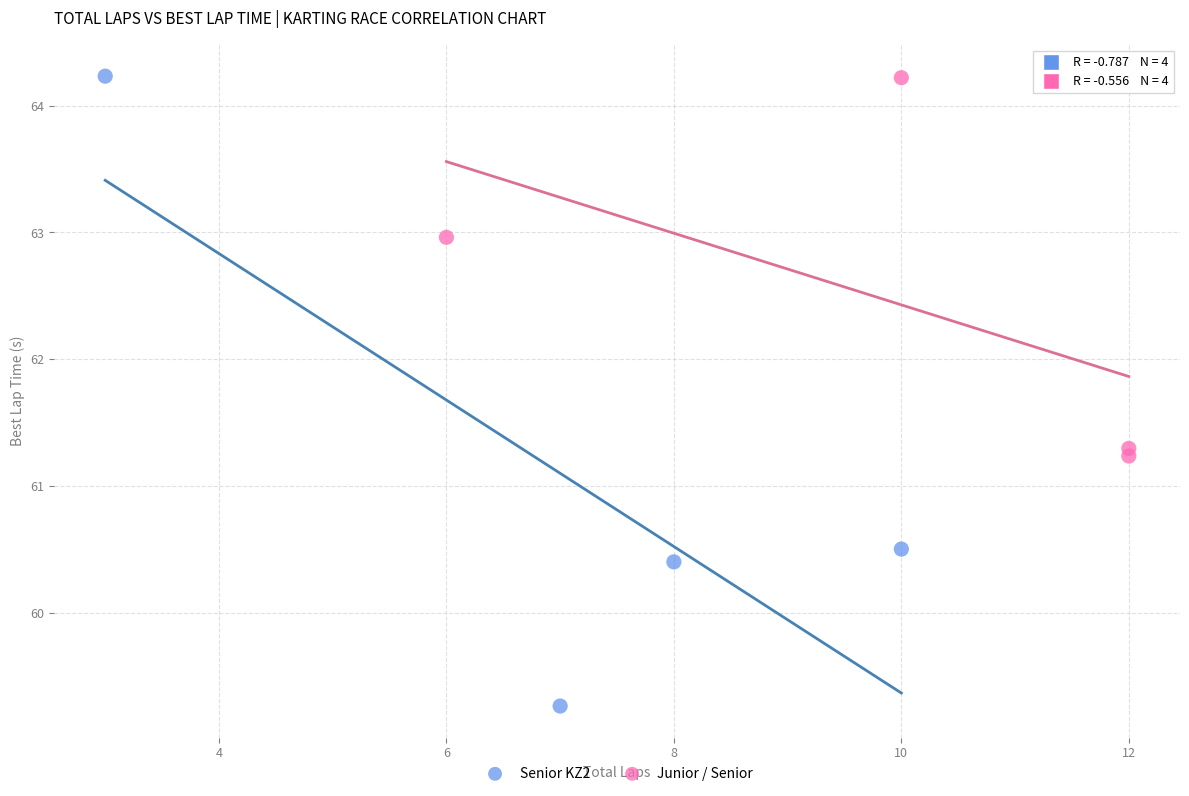

Which series has the widest spread of Y values?

Senior KZ2